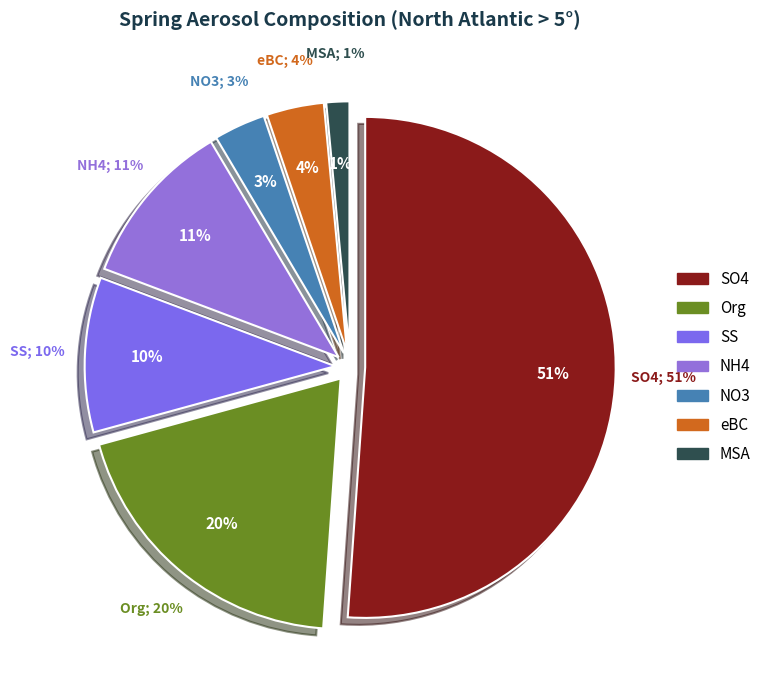

Between NH4 and SS, which is larger?

NH4